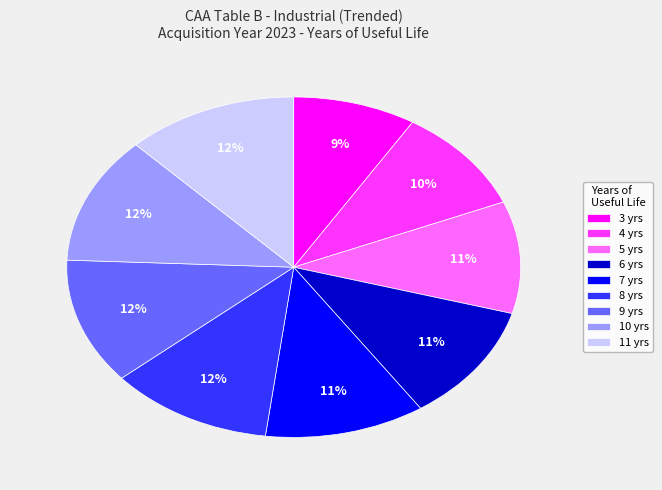

Is it true that 6 is 11% of the pie?

True